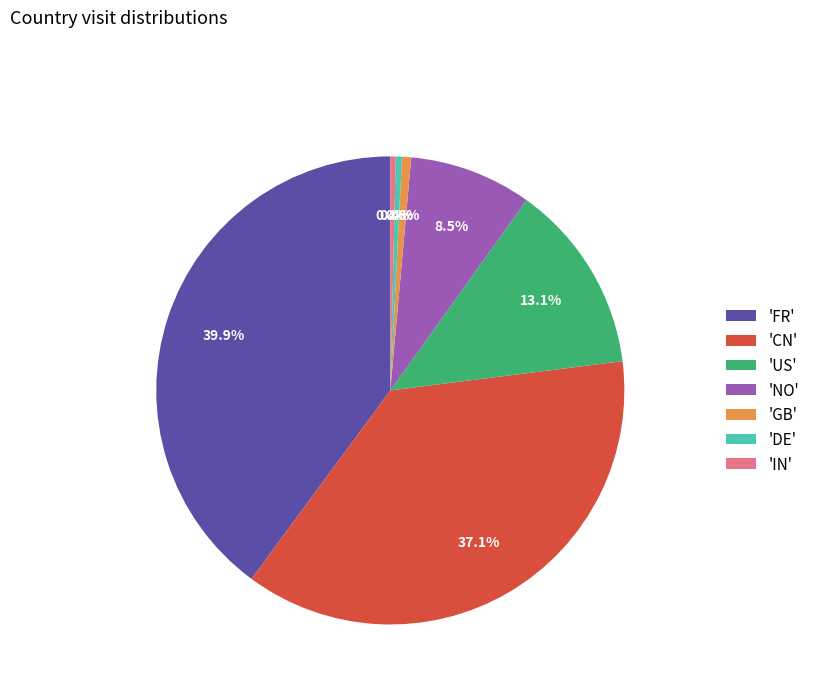

Combined, do 'US' and 'GB' account for over 50%?

No